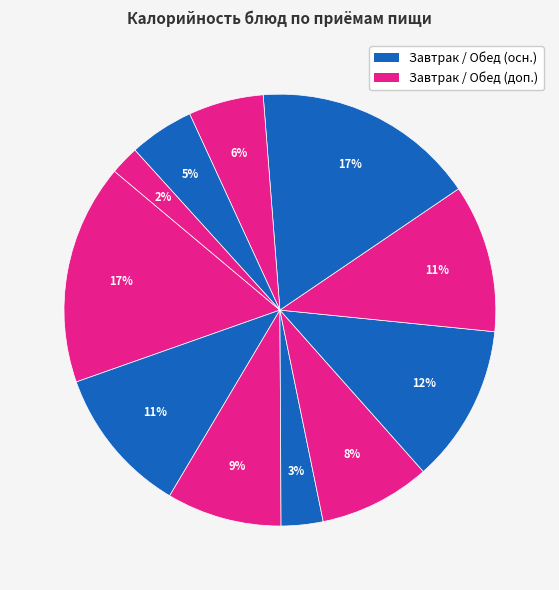

How many slices are in this pie chart?

11